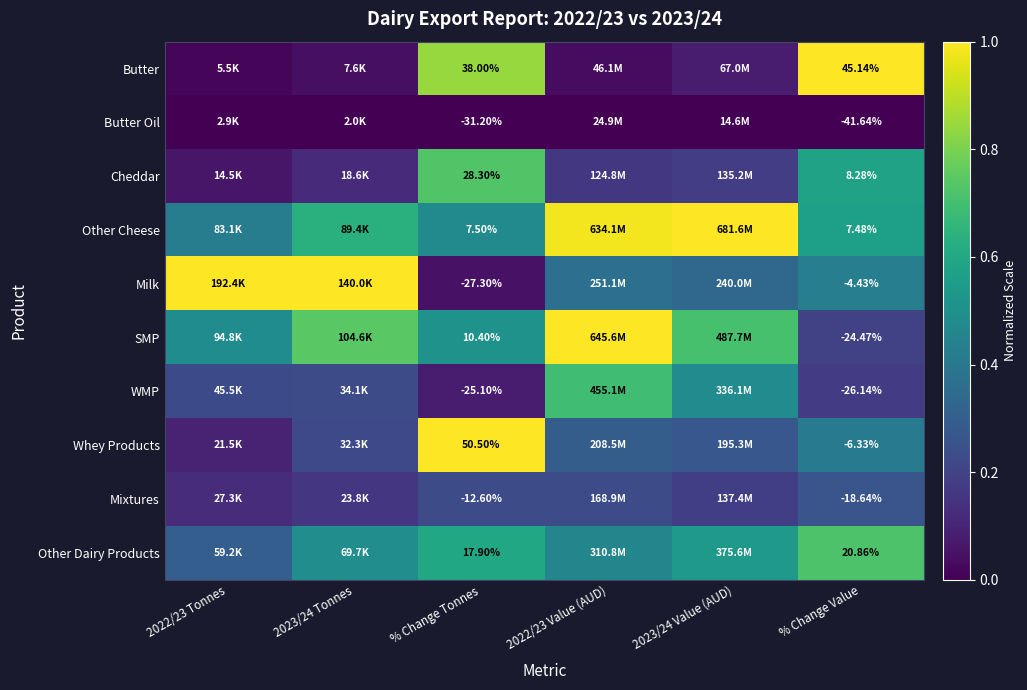

Is the value of Whey Products at % Change Value greater than the value of Cheddar at % Change Value?

No